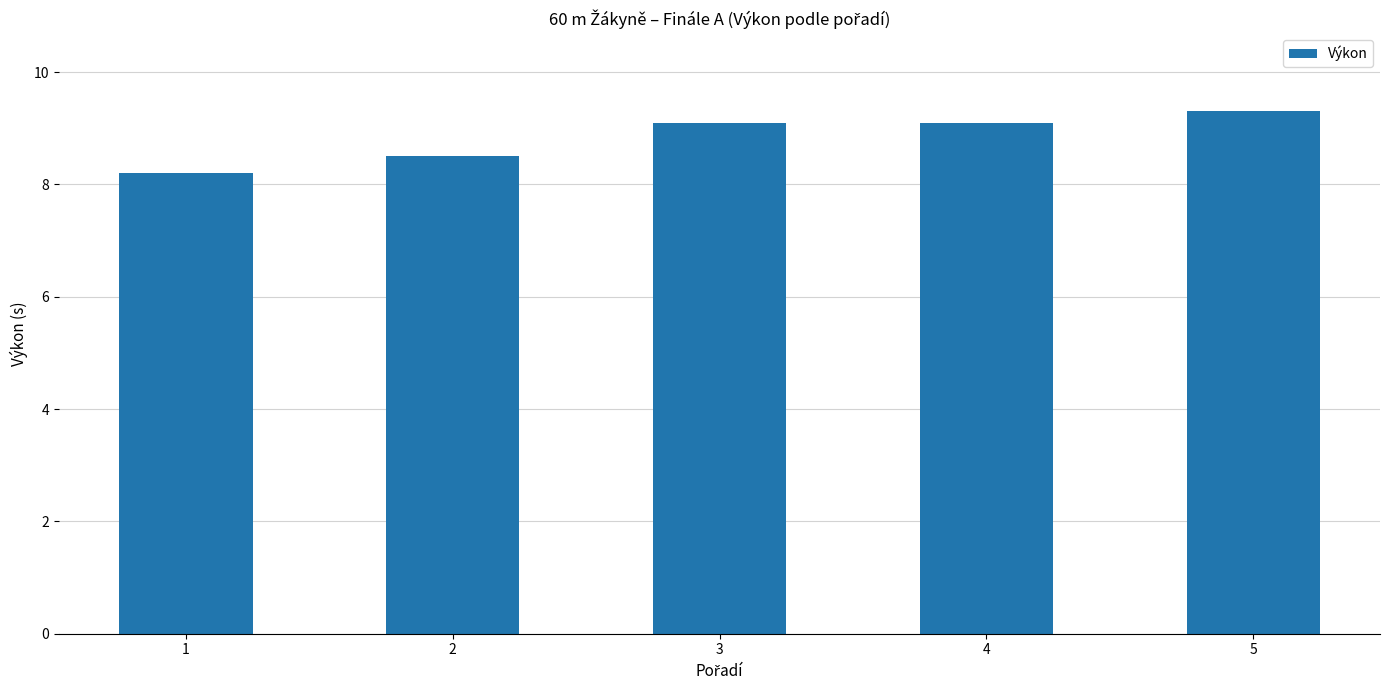

What is the average value?

8.8